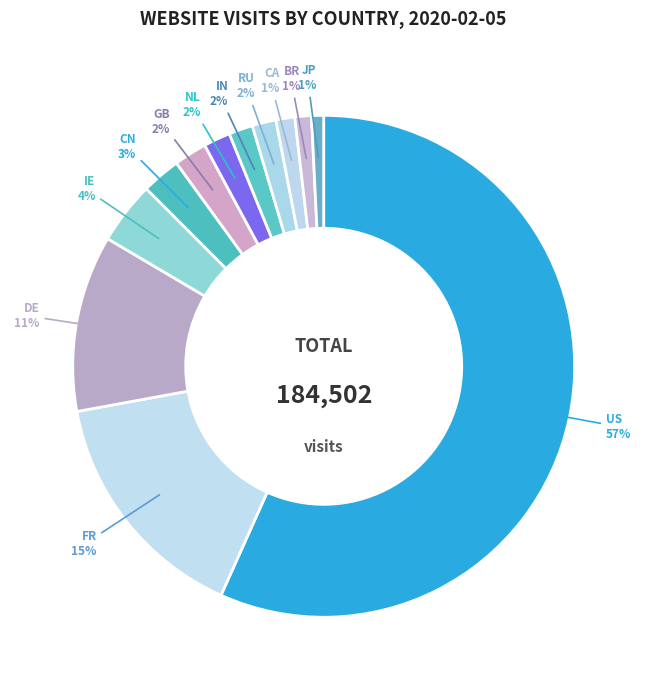

How many segments does this pie chart have?

12